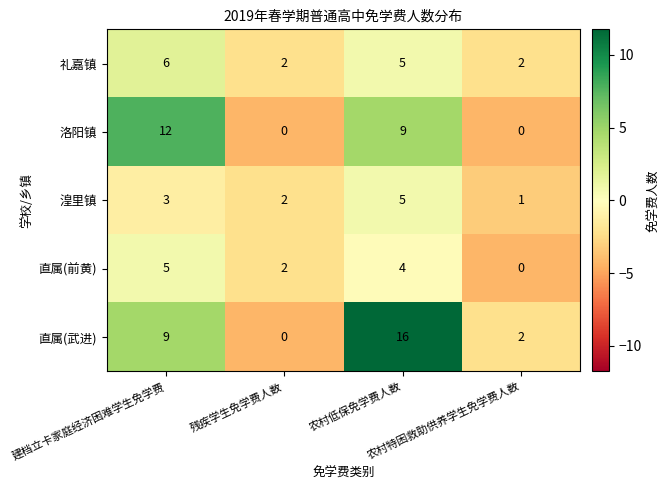

What is the maximum value for 湟里镇?

5